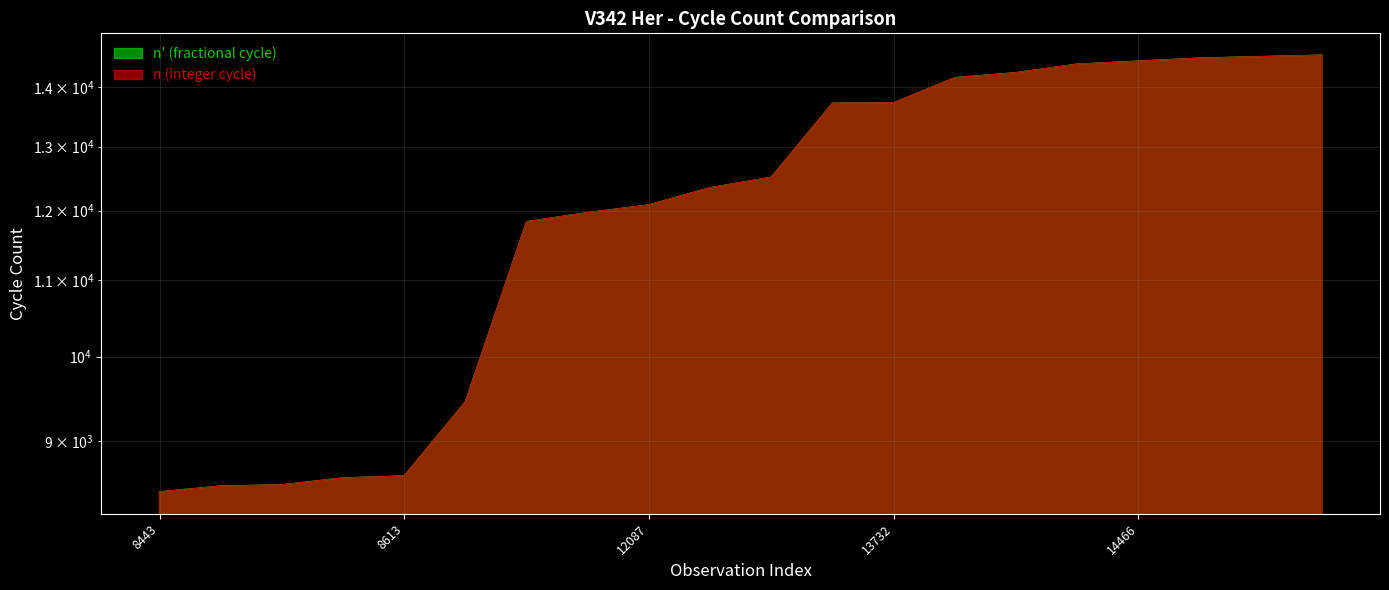

After their last crossing, which series has the higher values: n' (fractional cycle) or n (integer cycle)?

n (integer cycle)